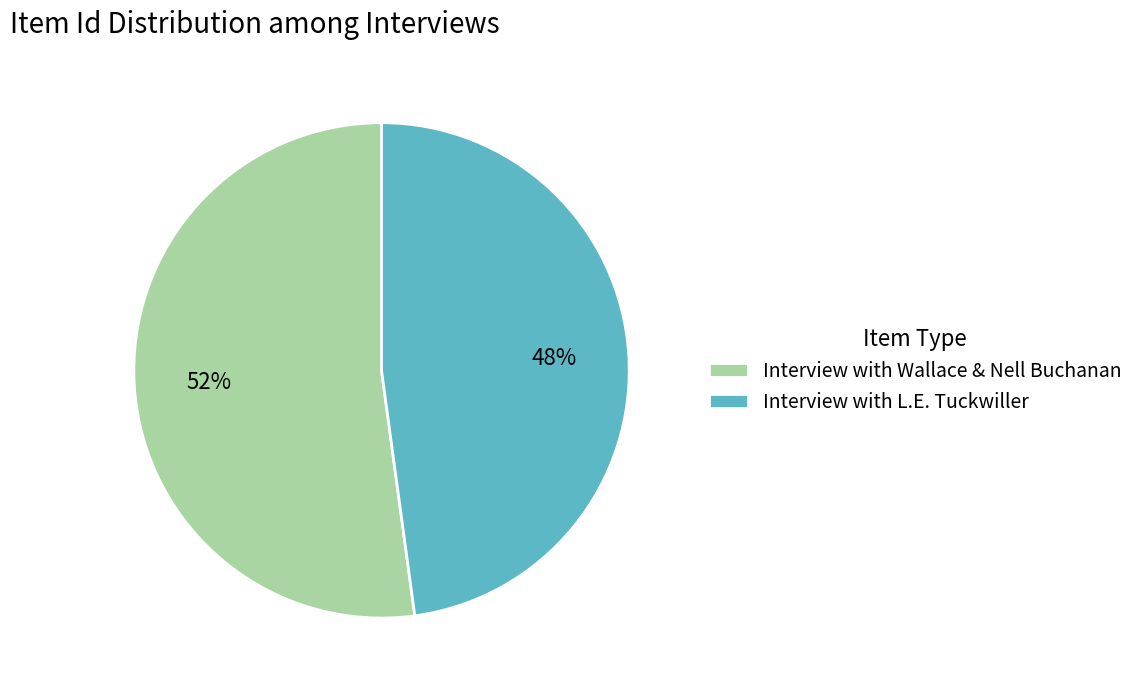

Is it true that Interview with L.E. Tuckwiller is 58% of the pie?

False